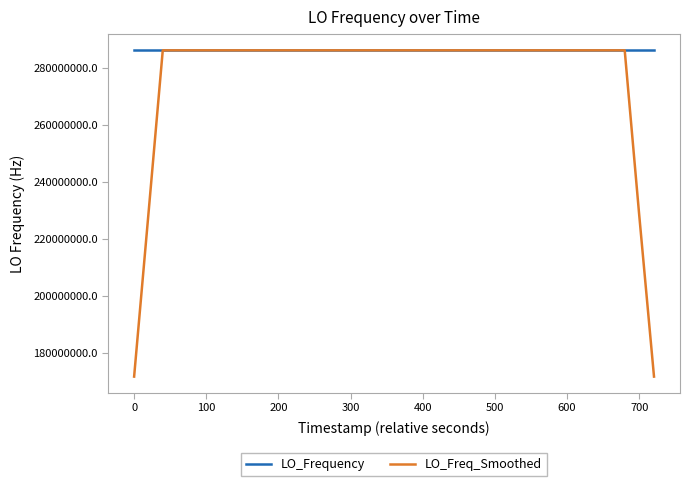

What is the greatest value displayed?

286047002.7